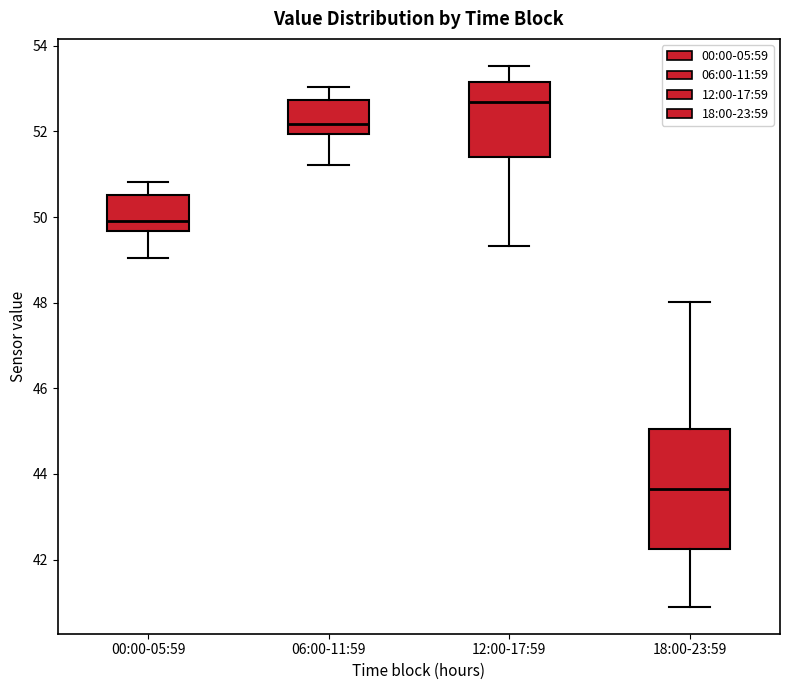

Reading left to right, read every box against the y-axis: the position of its median line, the range the box covers, and the ends of its whiskers. The values are not printed on the chart, so give them approximately, as read against the axis.

00:00-05:59: median 50.0, box 49.6 to 50.6, whiskers 49.0 to 50.8
06:00-11:59: median 52.2, box 52.0 to 52.8, whiskers 51.2 to 53.0
12:00-17:59: median 52.6, box 51.4 to 53.2, whiskers 49.4 to 53.6
18:00-23:59: median 43.6, box 42.2 to 45.0, whiskers 41.0 to 48.0